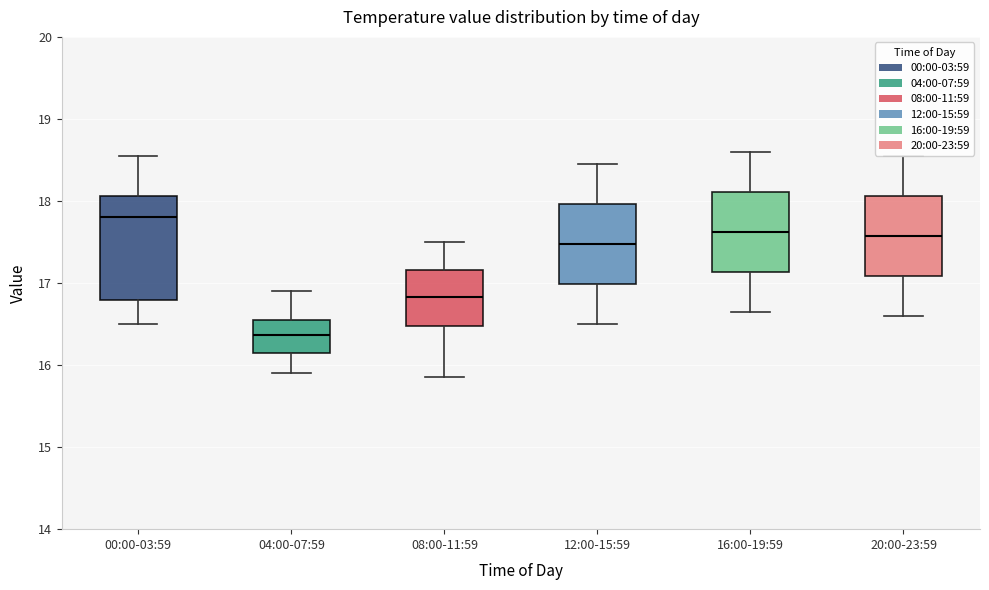

Which box is the tallest, from its lower edge to its upper edge?

00:00-03:59